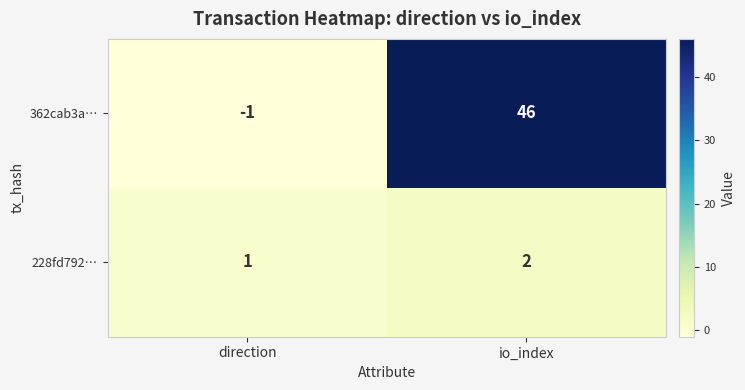

What is the spread (max minus min) of values at direction?

2